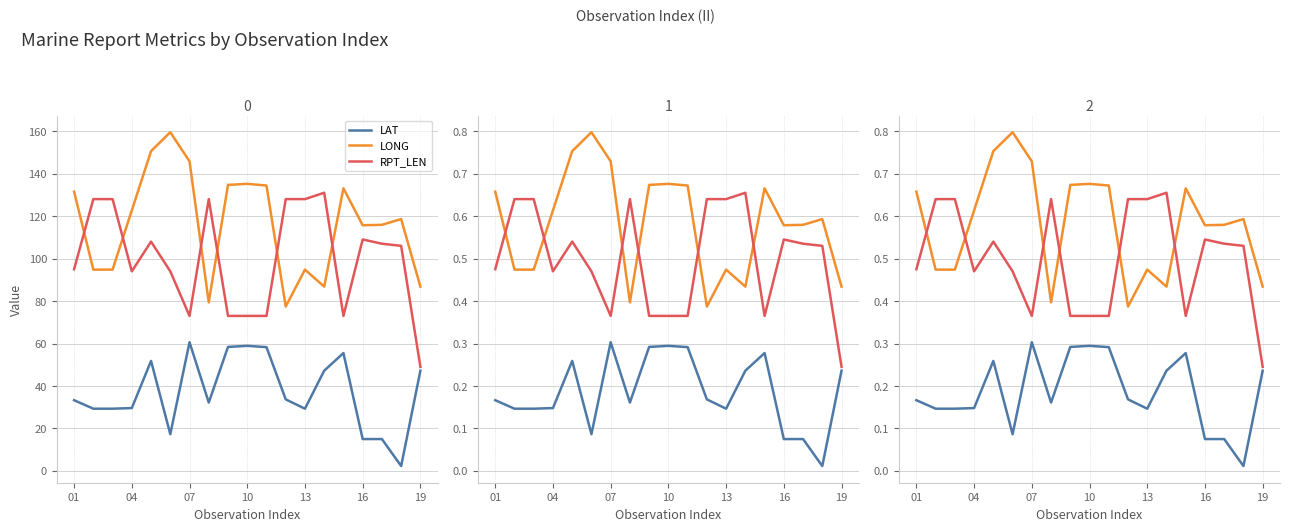

What is the difference between the LONG values at 14 and 16?

0.1